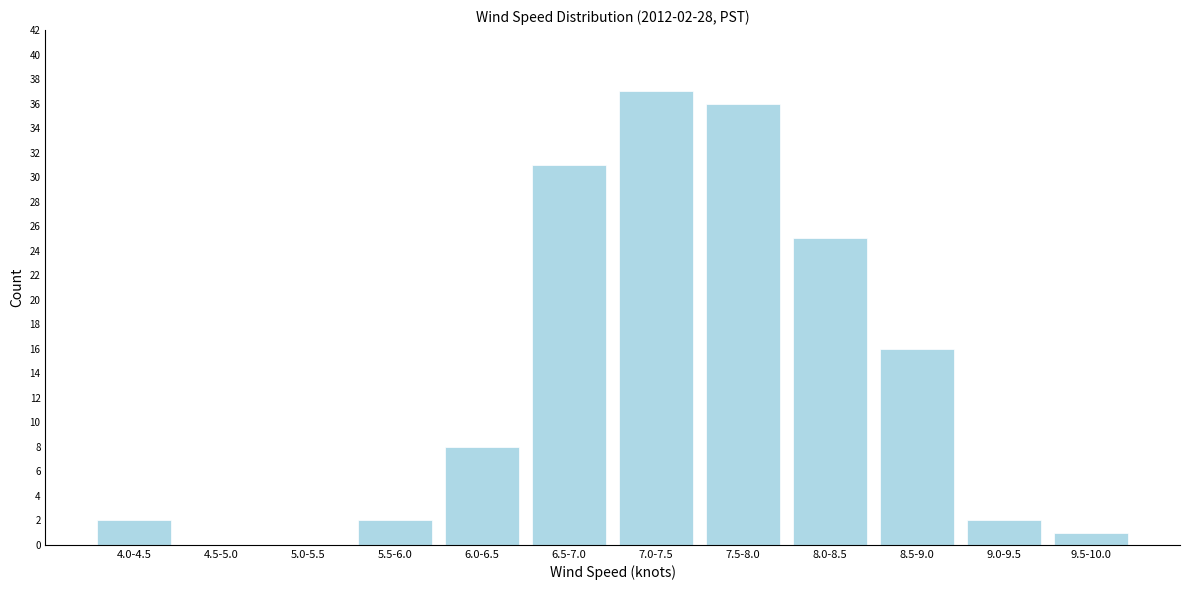

Reading right to left, list all the values displayed in this chart.

9.5-10.0=1	9.0-9.5=2	8.5-9.0=16	8.0-8.5=25	7.5-8.0=36	7.0-7.5=37	6.5-7.0=31	6.0-6.5=8	5.5-6.0=2	5.0-5.5=0	4.5-5.0=0	4.0-4.5=2